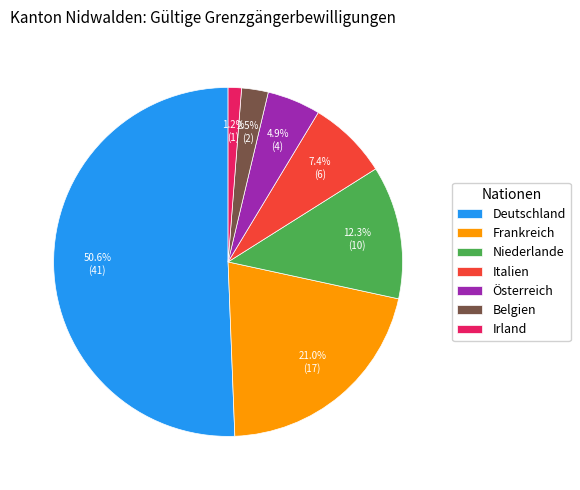

Combined, do Frankreich and Deutschland account for over 50%?

Yes